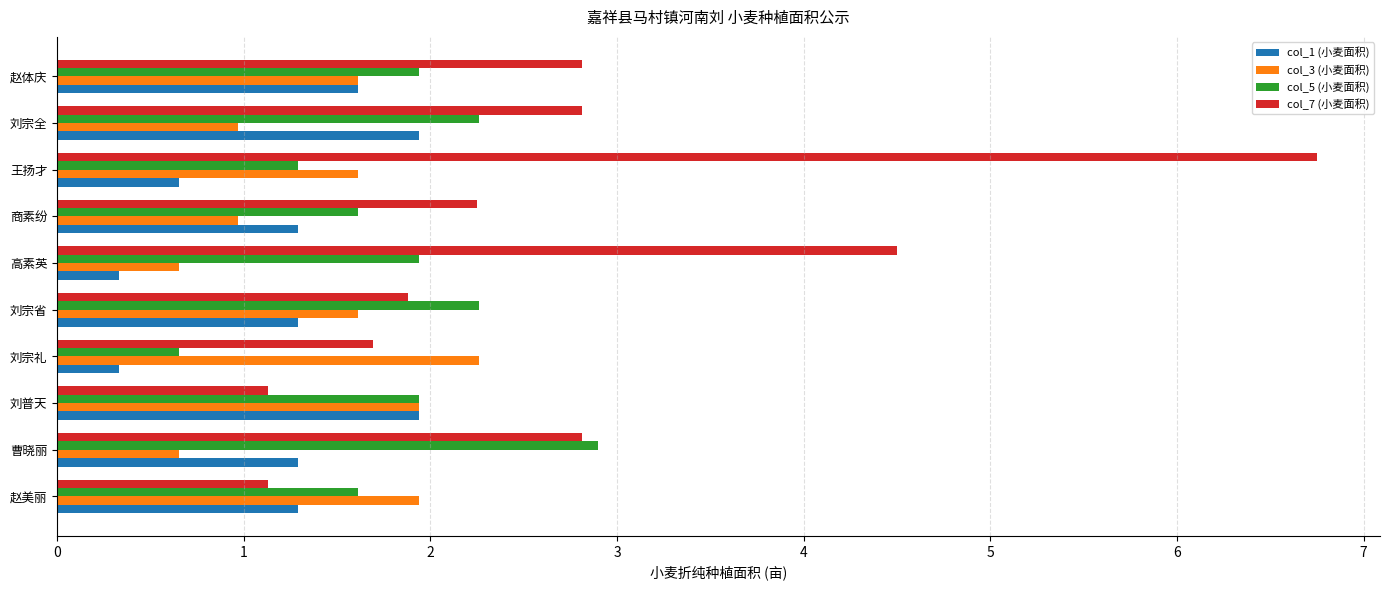

The value of col_7 (小麦面积) at 刘宗省 is 2.4. True or false?

False